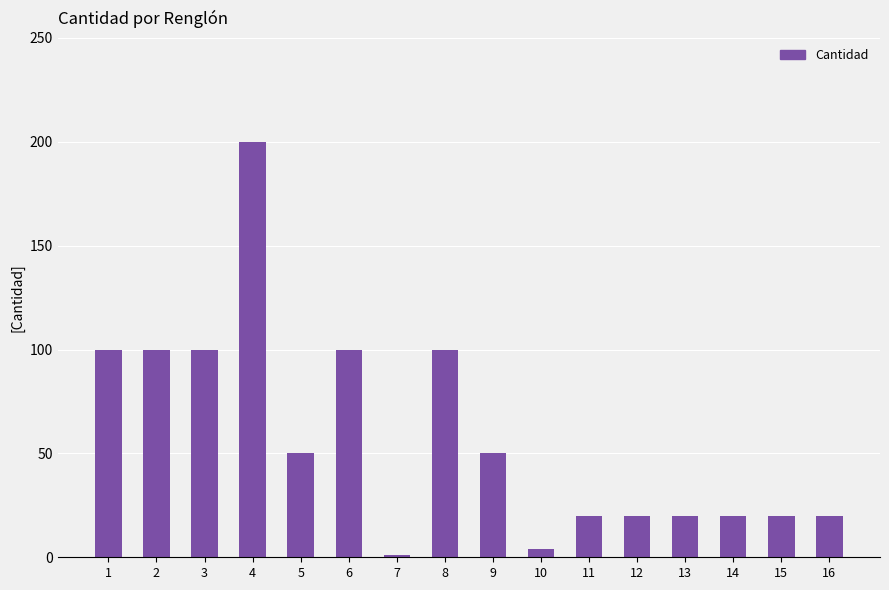

What is the value of the 8th bar from the left?

100